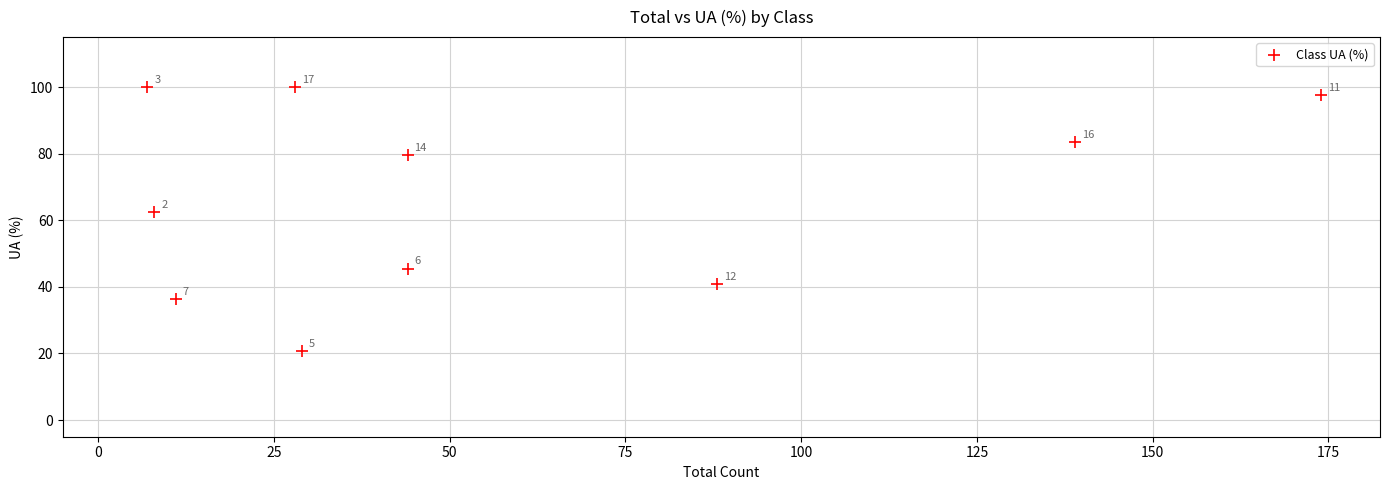

What is the range of X values (max minus min)?

167.0